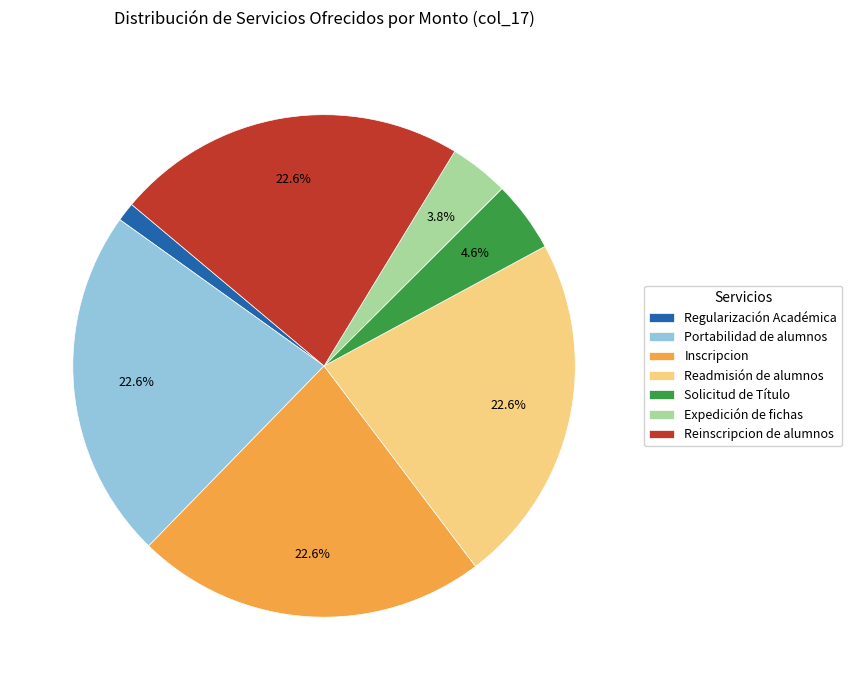

To the nearest percent, what is the average slice percentage?

14%